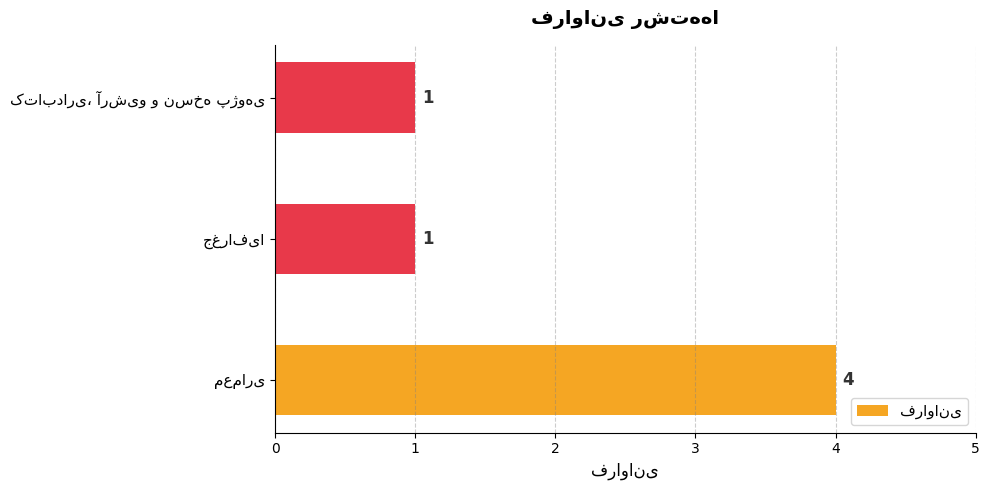

Reading bottom to top, extract all data points from this chart.

4	1	1